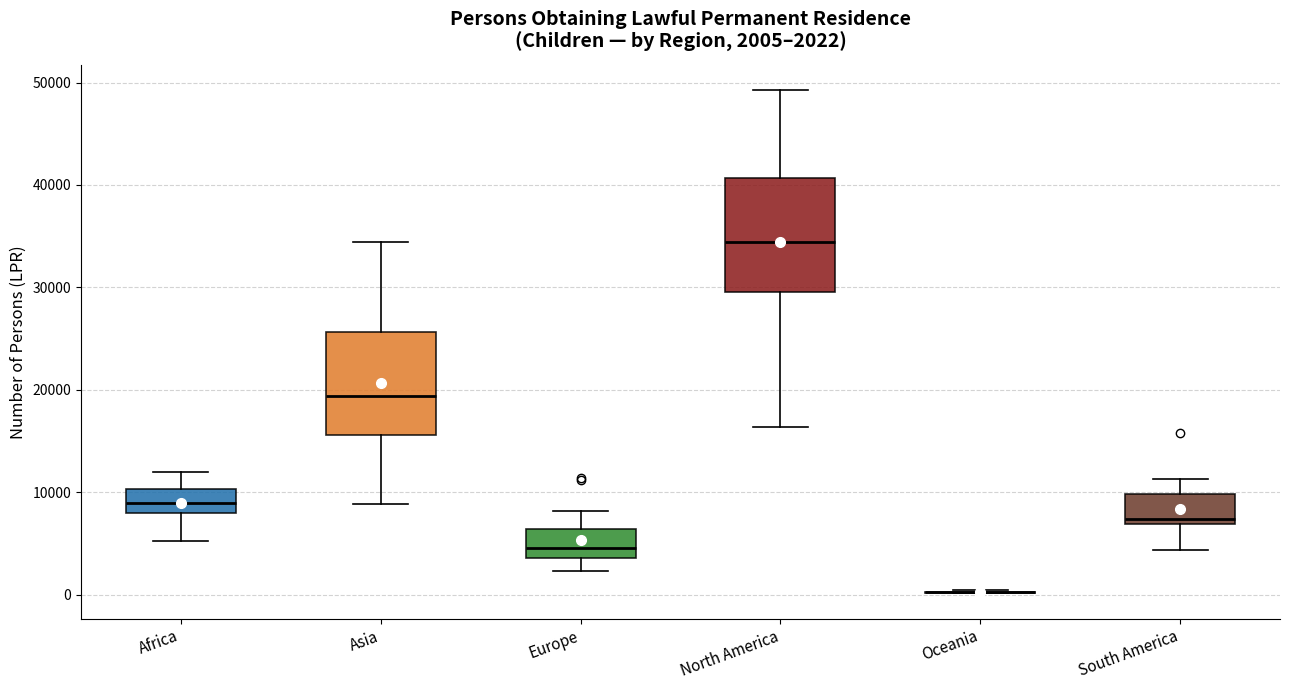

Comparing the boxes themselves (not the whiskers), which one is the tallest?

North America